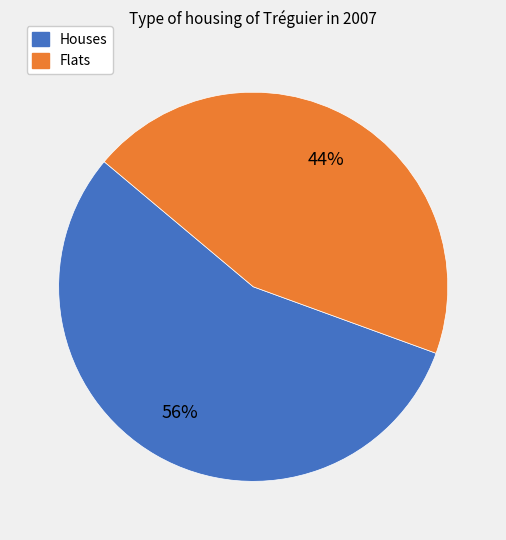

To the nearest percent, what is the average slice percentage?

50%